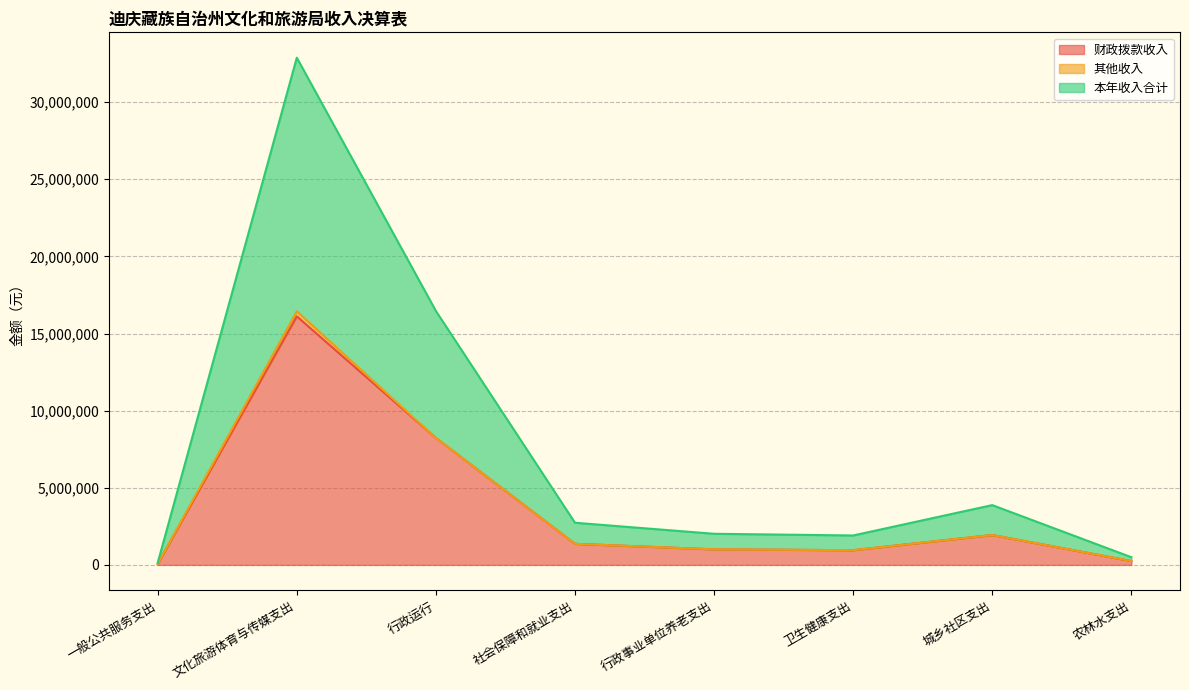

True or false: 财政拨款收入 and 本年收入合计 intersect in this chart.

False